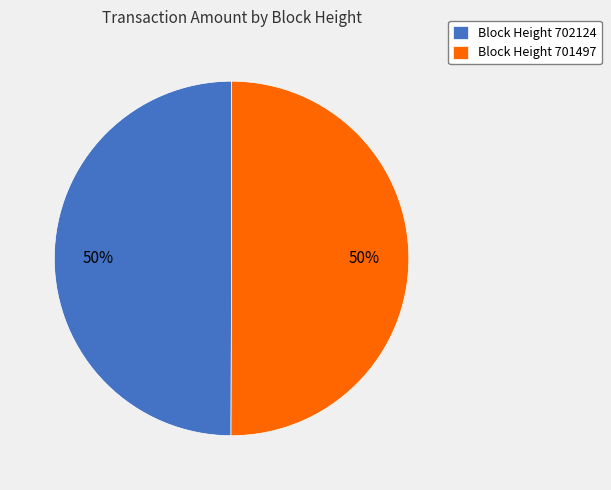

True or false: Block Height 702124 accounts for 50% of the total.

True